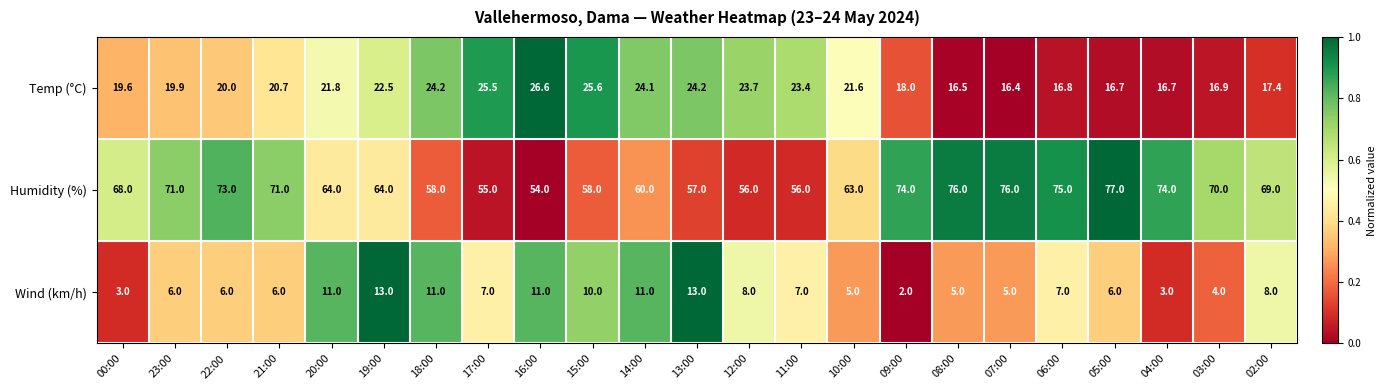

At 03:00, list the series in order from smallest to largest.

Wind (km/h), Temp (°C), Humidity (%)